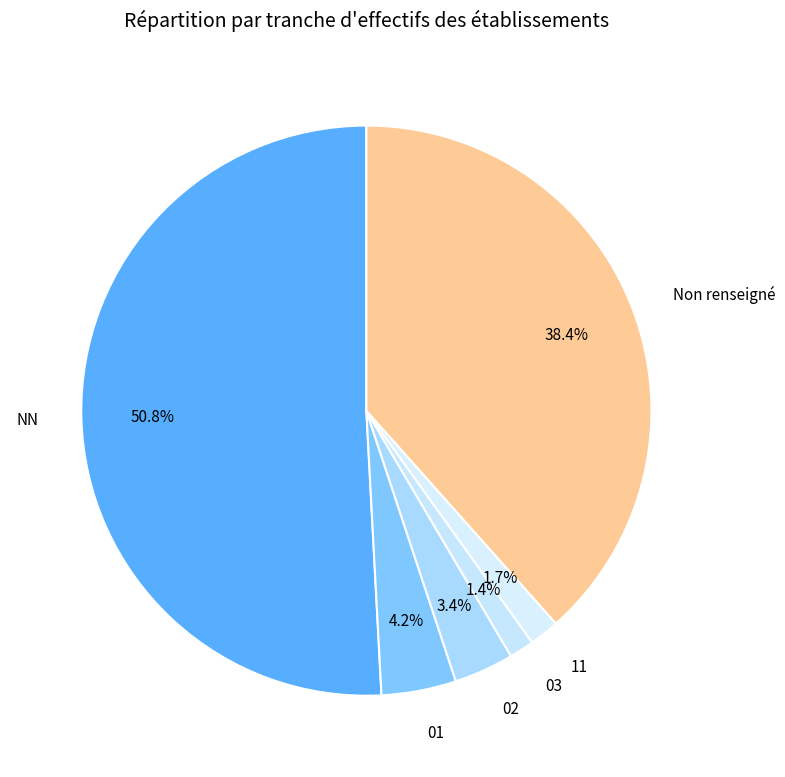

Which category has the biggest portion of the pie?

NN